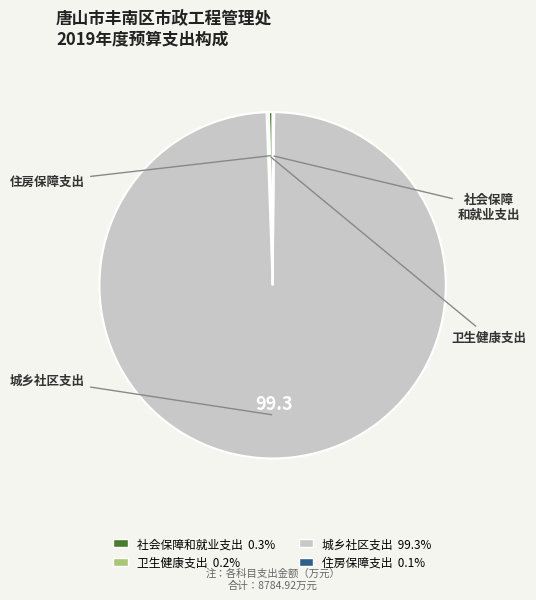

What is the ratio of the value at 城乡社区支出 to the value at 社会保障和就业支出?

289.0